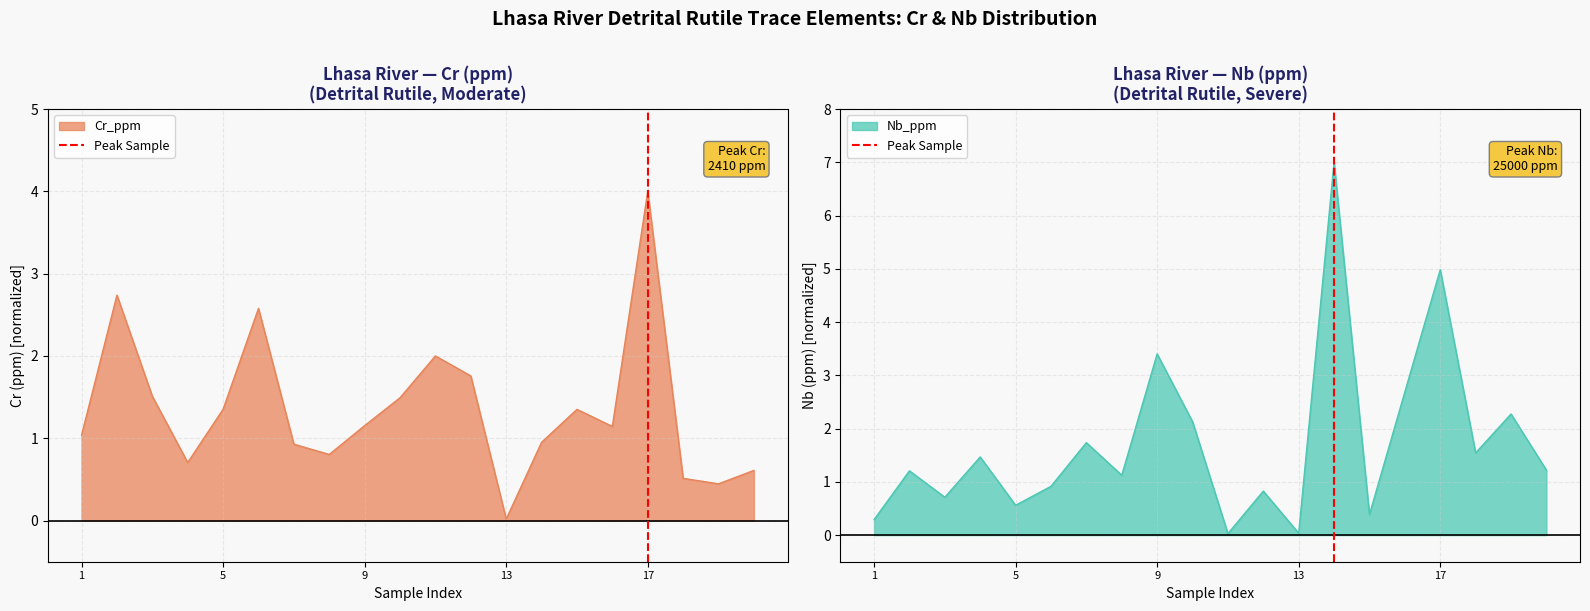

The value of Cr_ppm at 1 is 0.7. True or false?

False